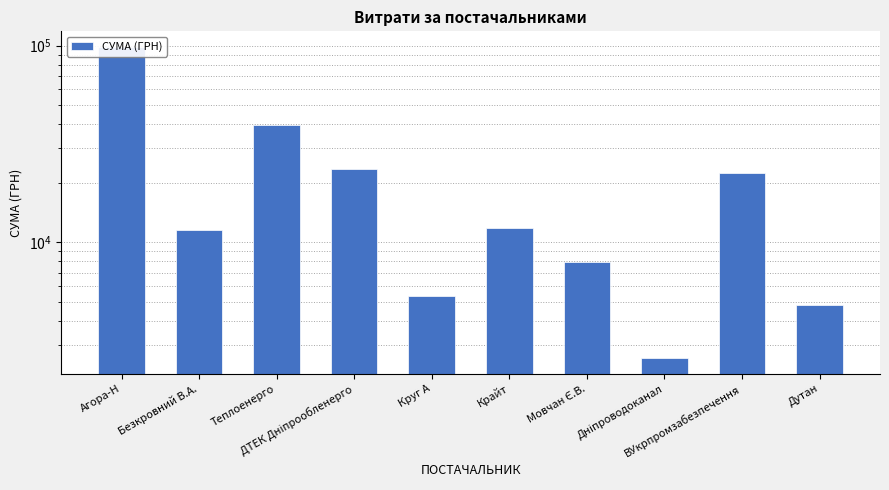

Reading left to right, what are all the values shown in this chart?

98449.6	11580.5	39389.0	23517.0	5343.2	11887.2	7922.3	2578.0	22441.2	4798.5